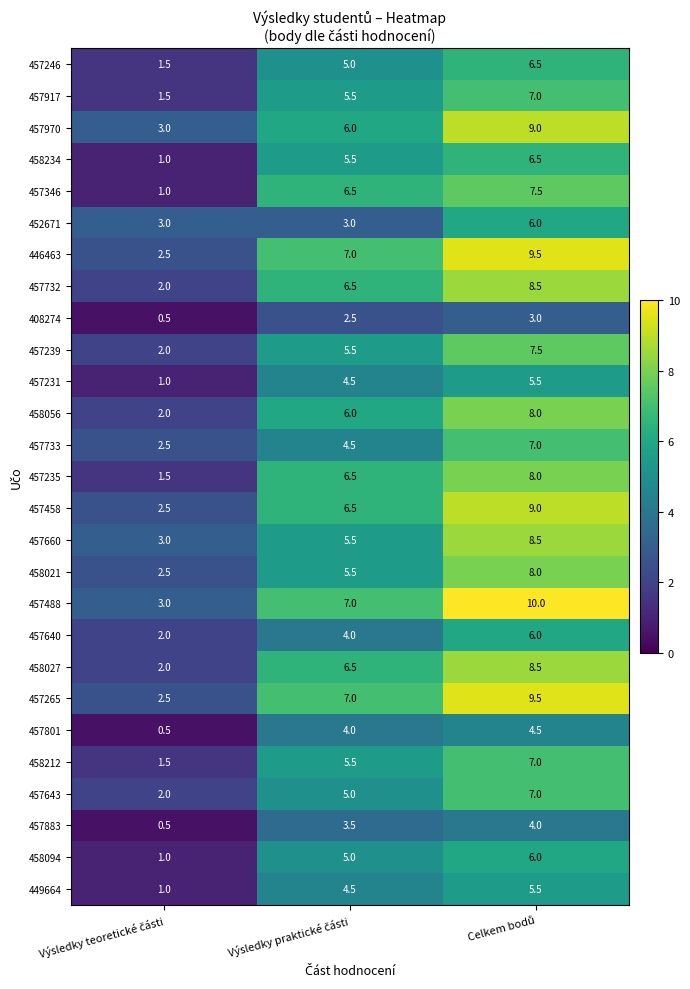

What is the difference between the second highest and minimum values in the 458212 series?

4.0